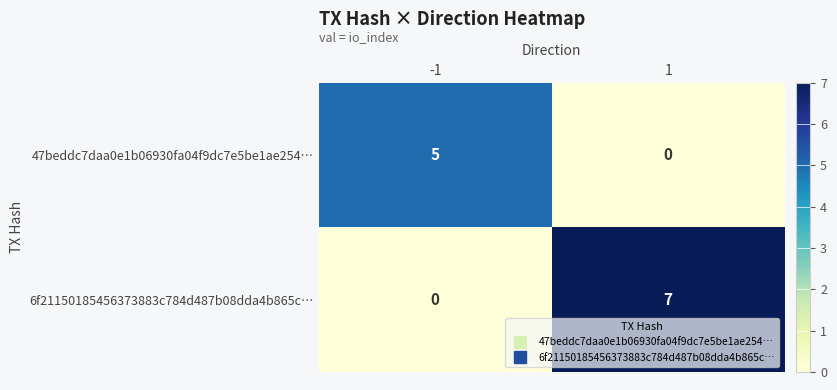

At which category is the sum across all series the highest?

1